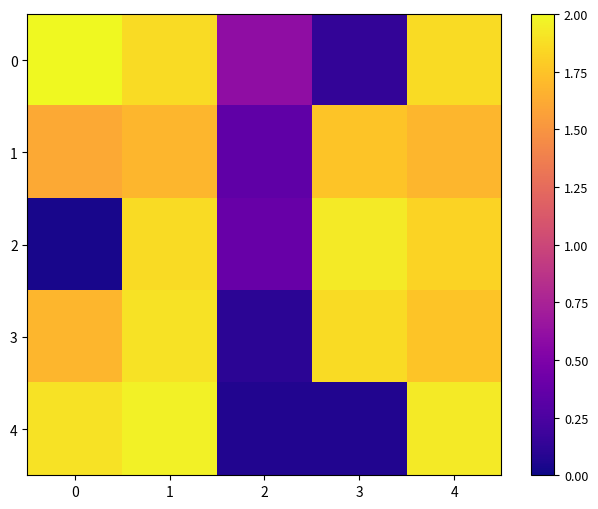

Which series has the largest total across all categories?

3